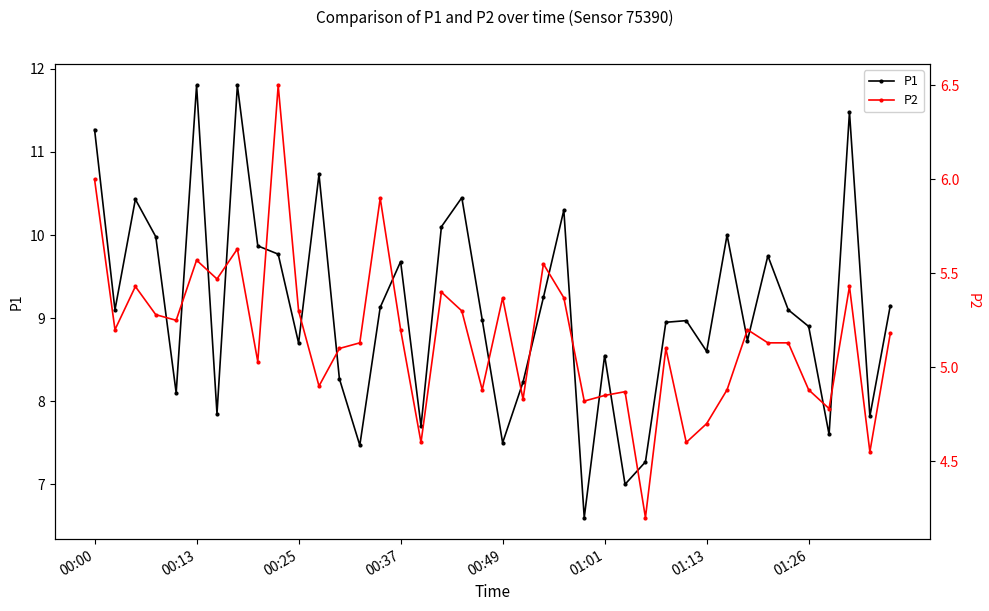

True or false: P2 has more than 0 points higher than both neighbors.

True